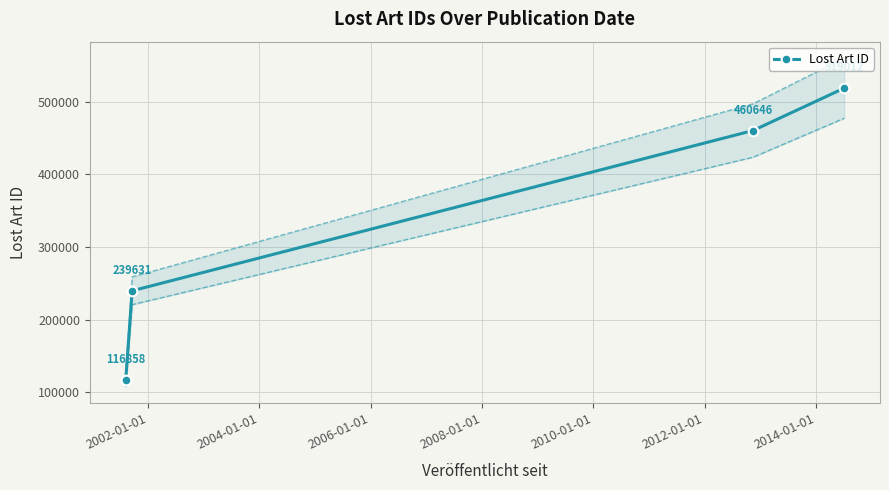

Count the number of categories in the chart.

4